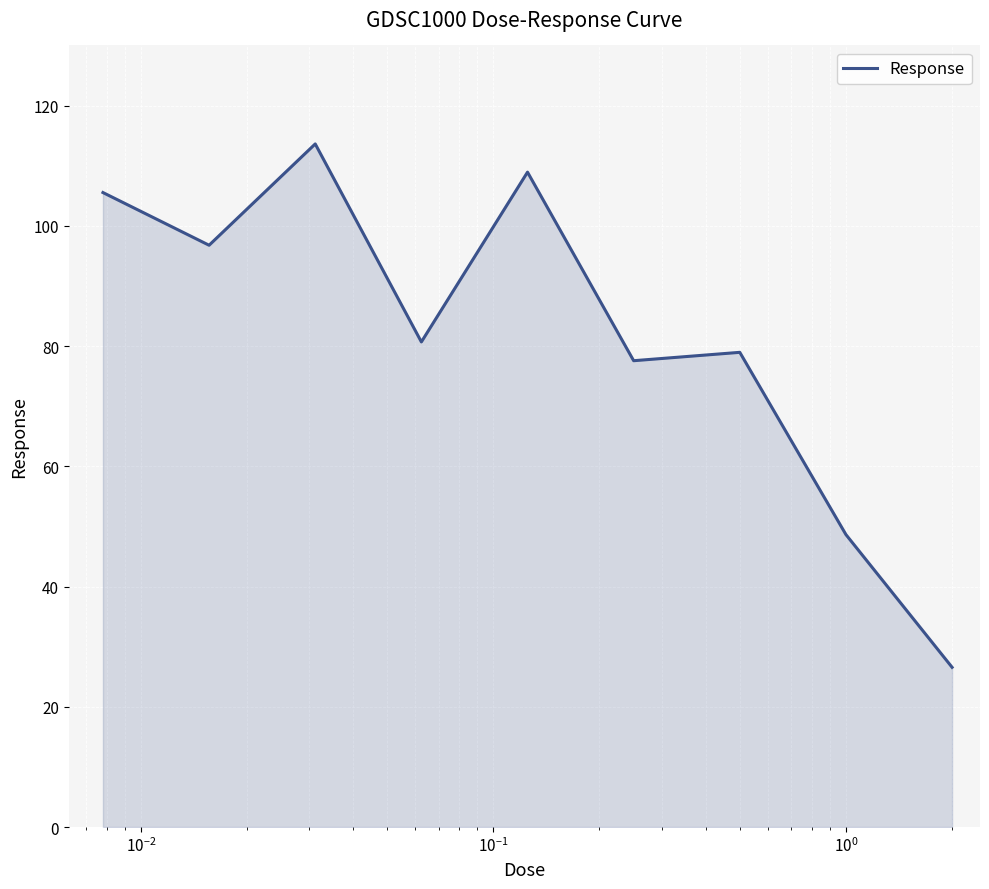

What is the difference between the maximum and minimum values?

87.1